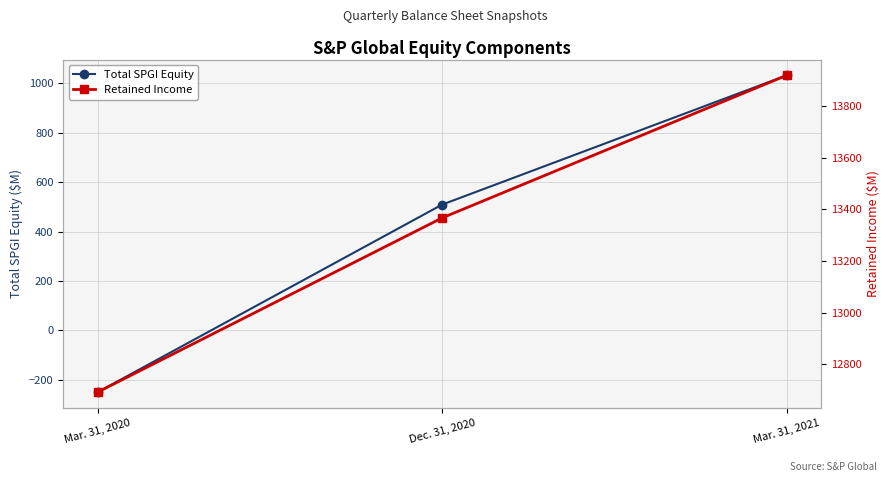

What is the approximate value of Retained Income at Mar. 31, 2021, to the nearest 50?

13900